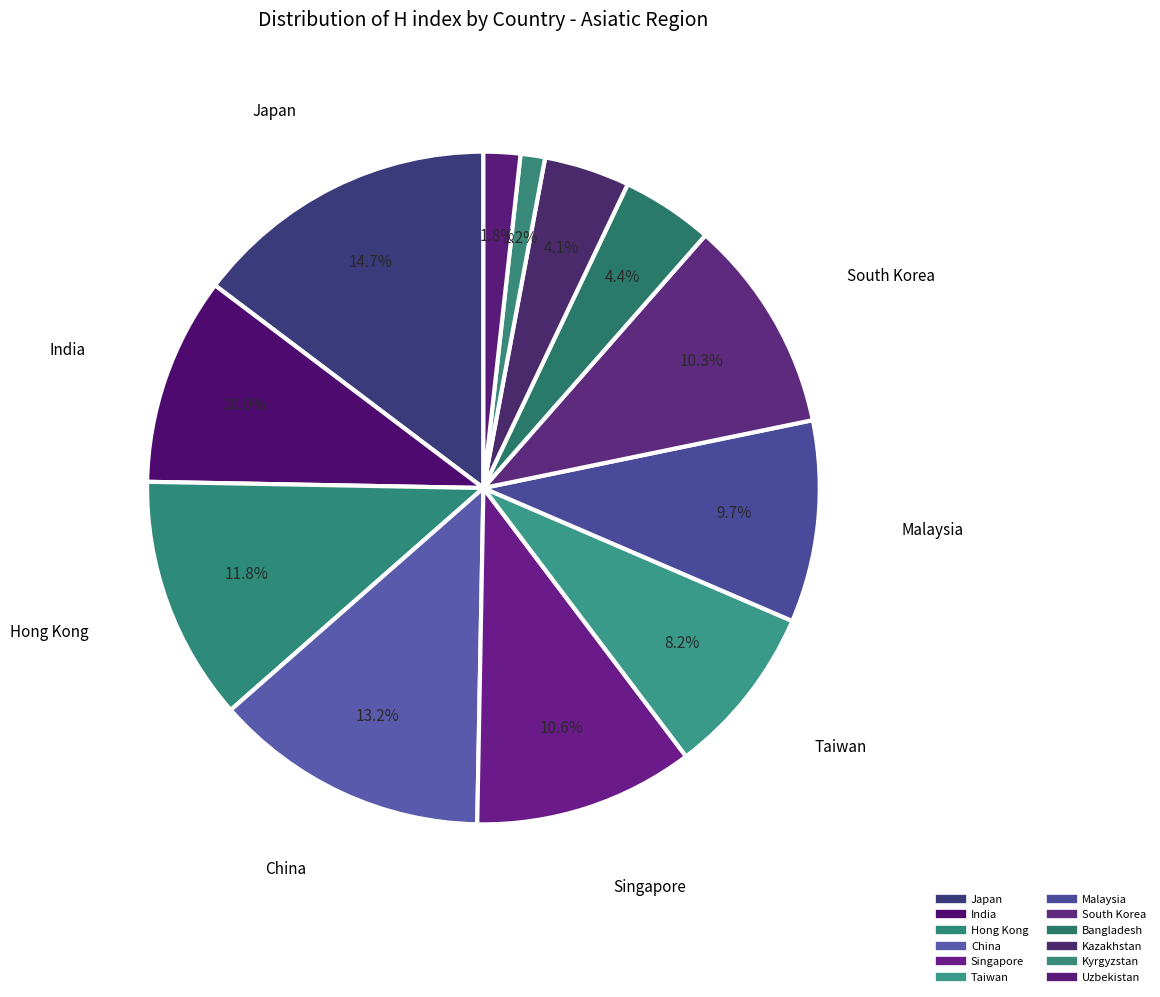

How many segments does this pie chart have?

12